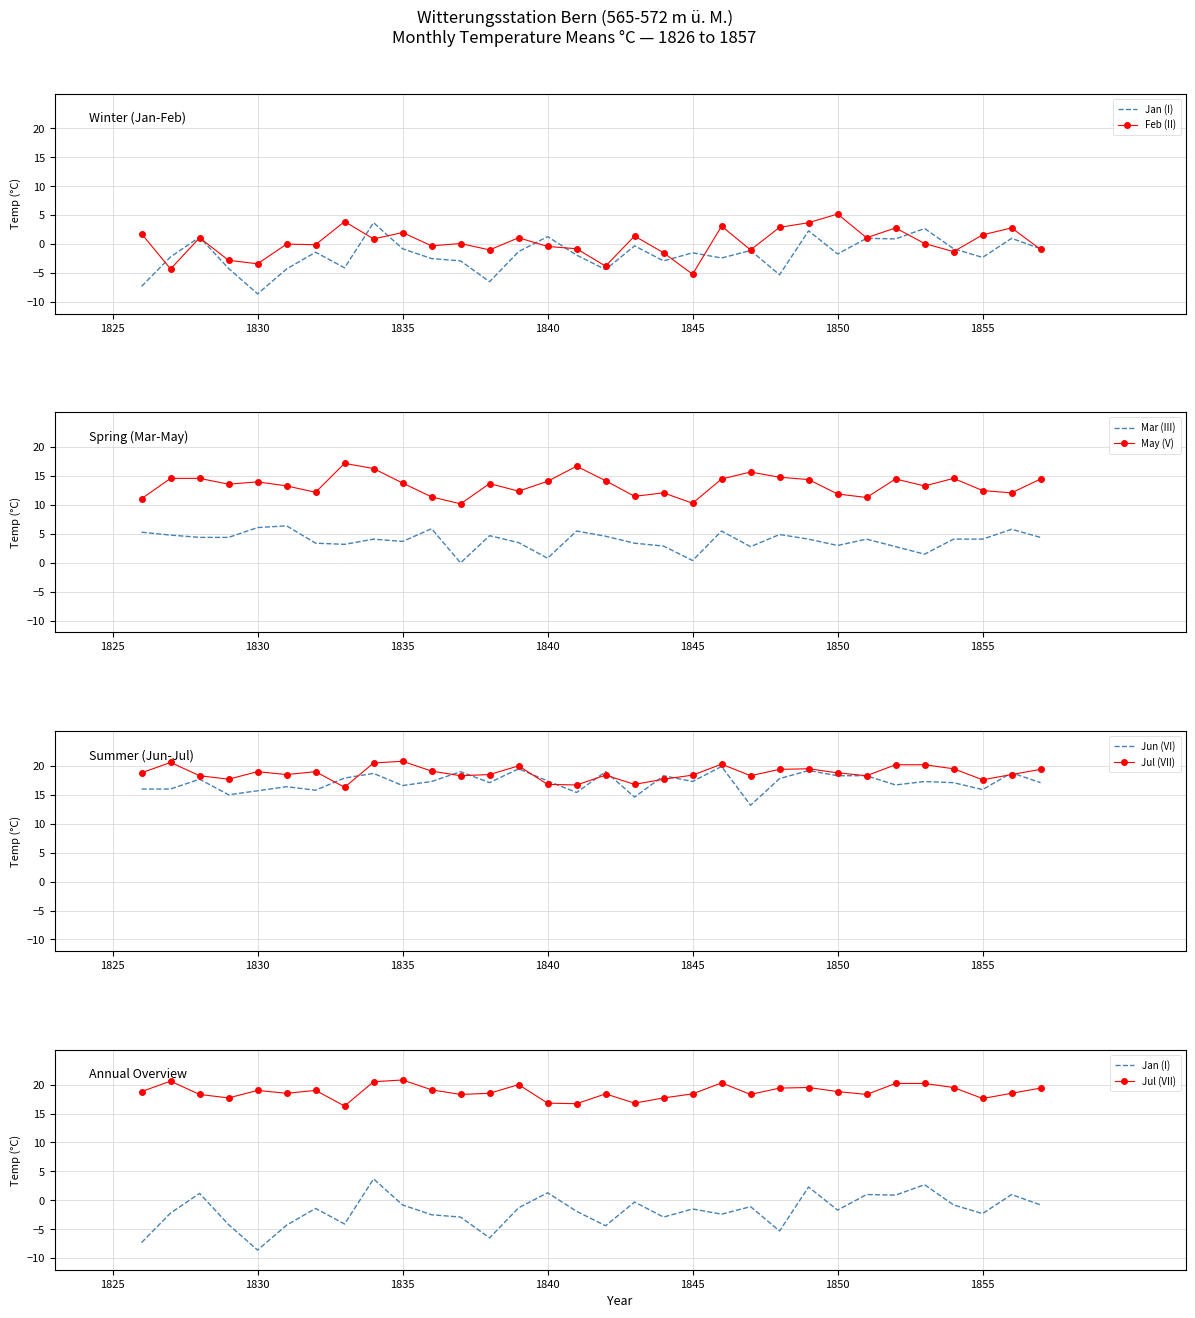

What is the value of the Jul (VII) point at the 3rd from the left?

18.3